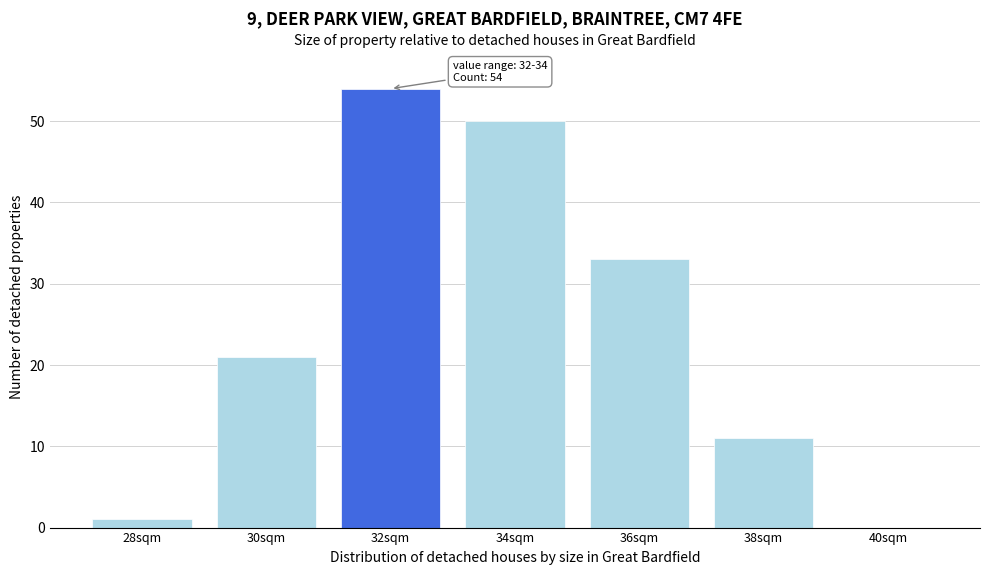

Reading right to left, extract all data points from this chart.

40sqm=0	38sqm=11	36sqm=33	34sqm=50	32sqm=54	30sqm=21	28sqm=1